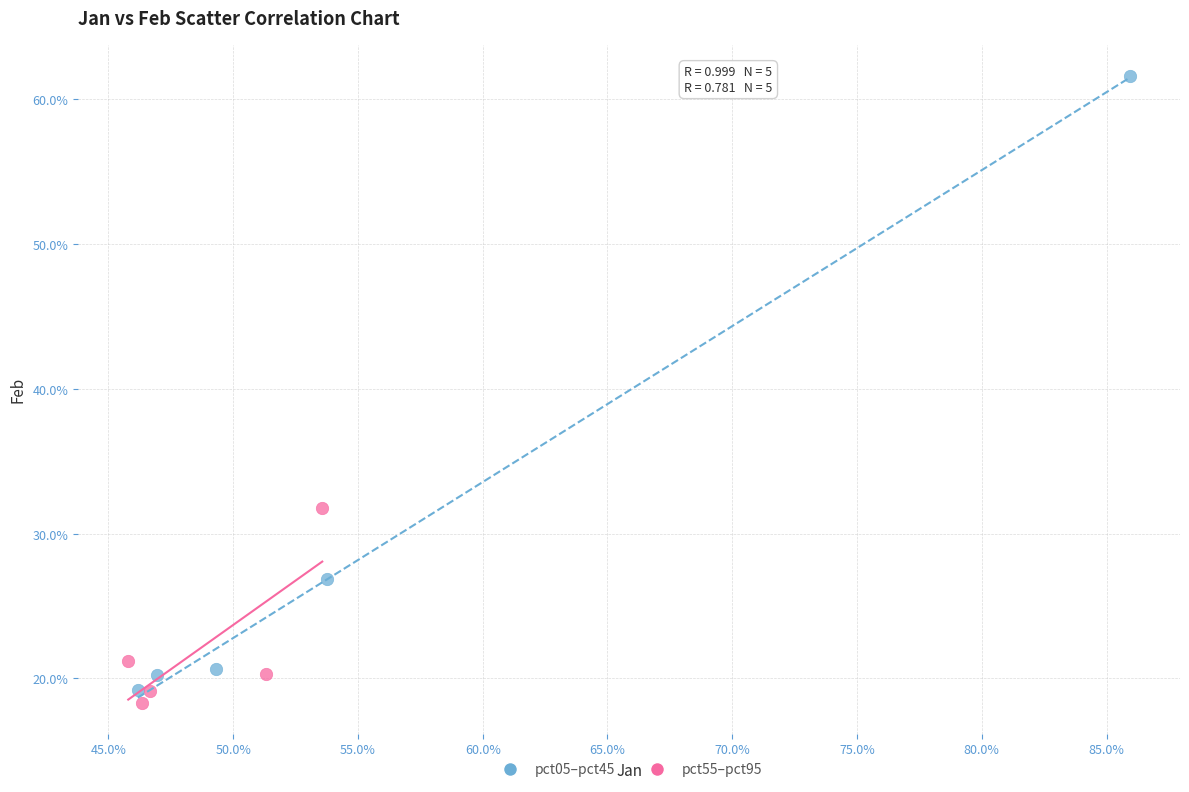

What are all the series names shown in the legend?

pct05–pct45, pct55–pct95